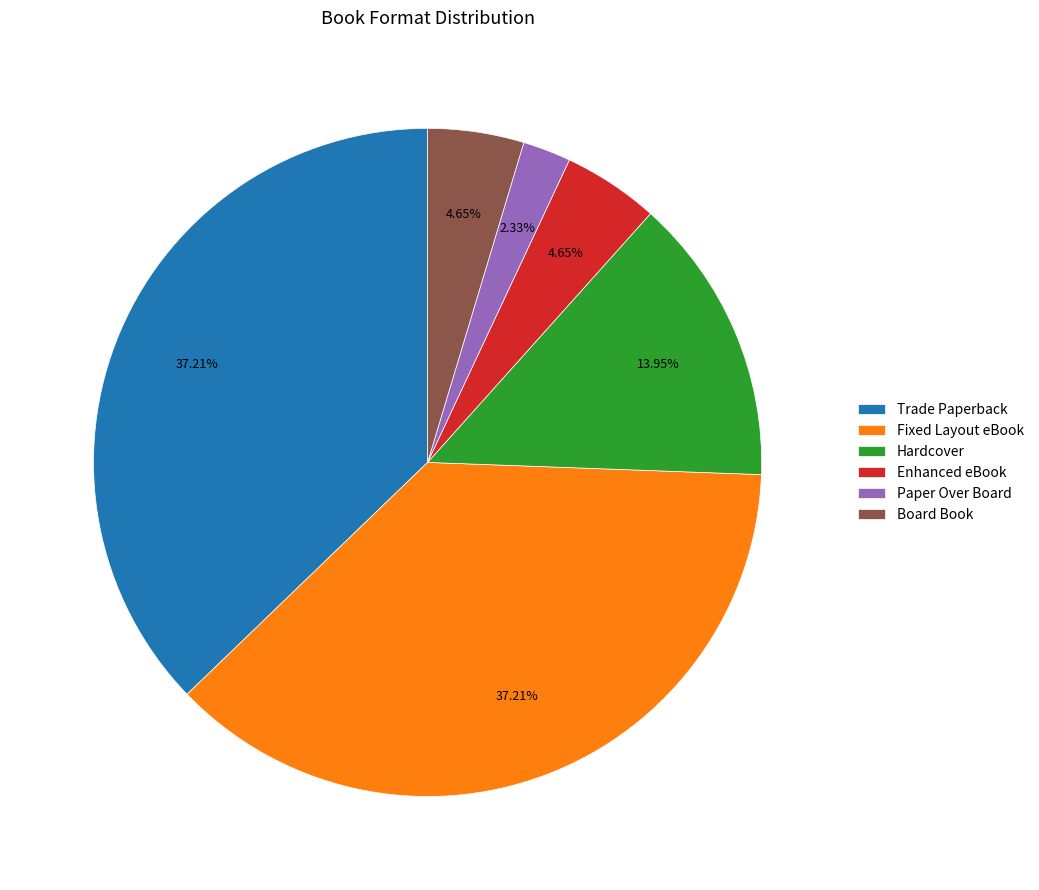

Do Hardcover and Board Book together represent more than half of the pie?

No